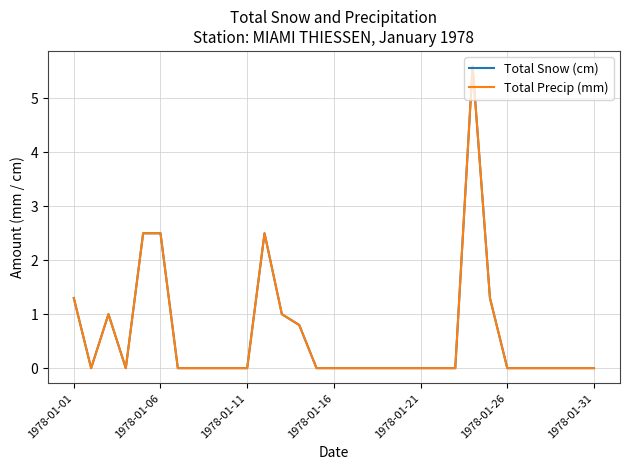

Does the chart have visible grid lines?

Yes